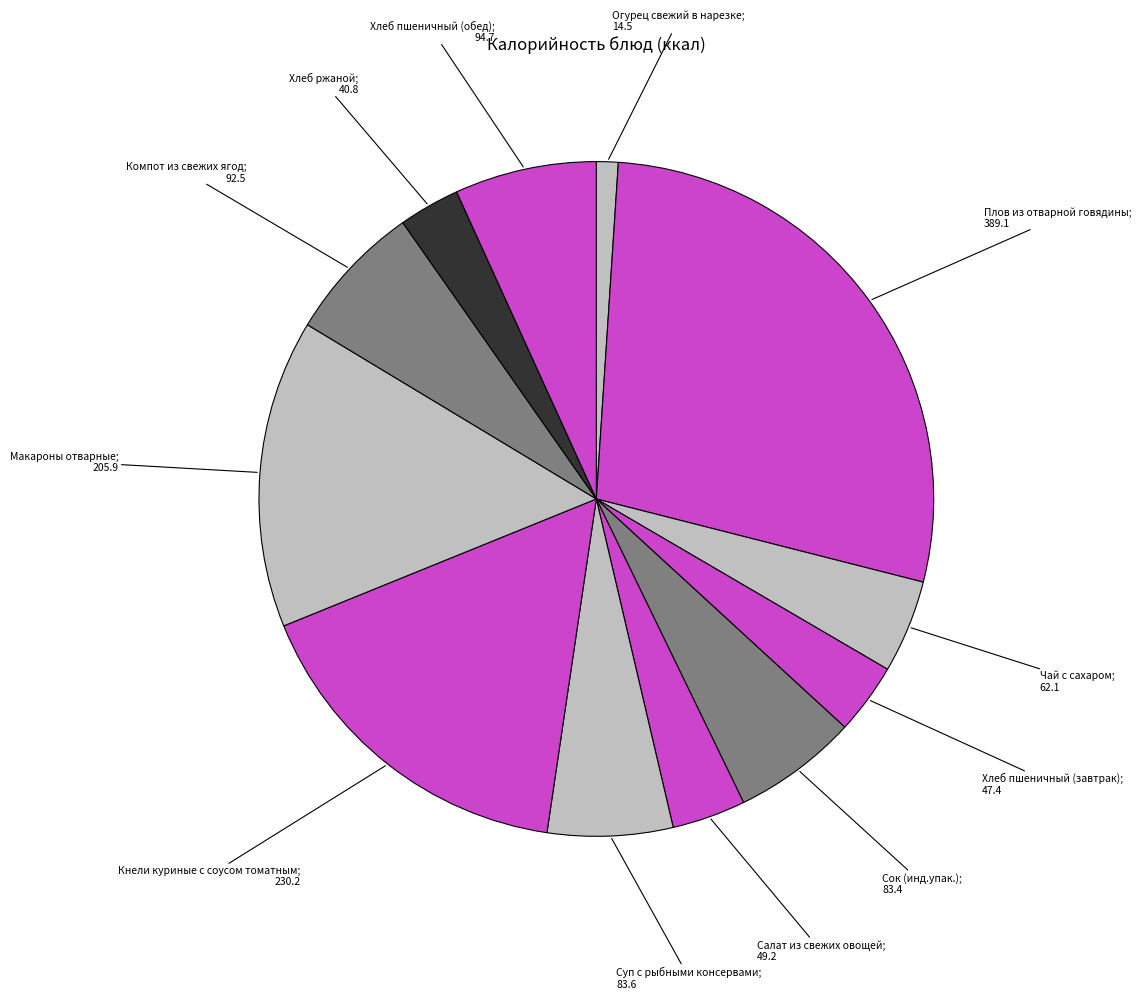

Which slice is the largest?

Плов из отварной говядины